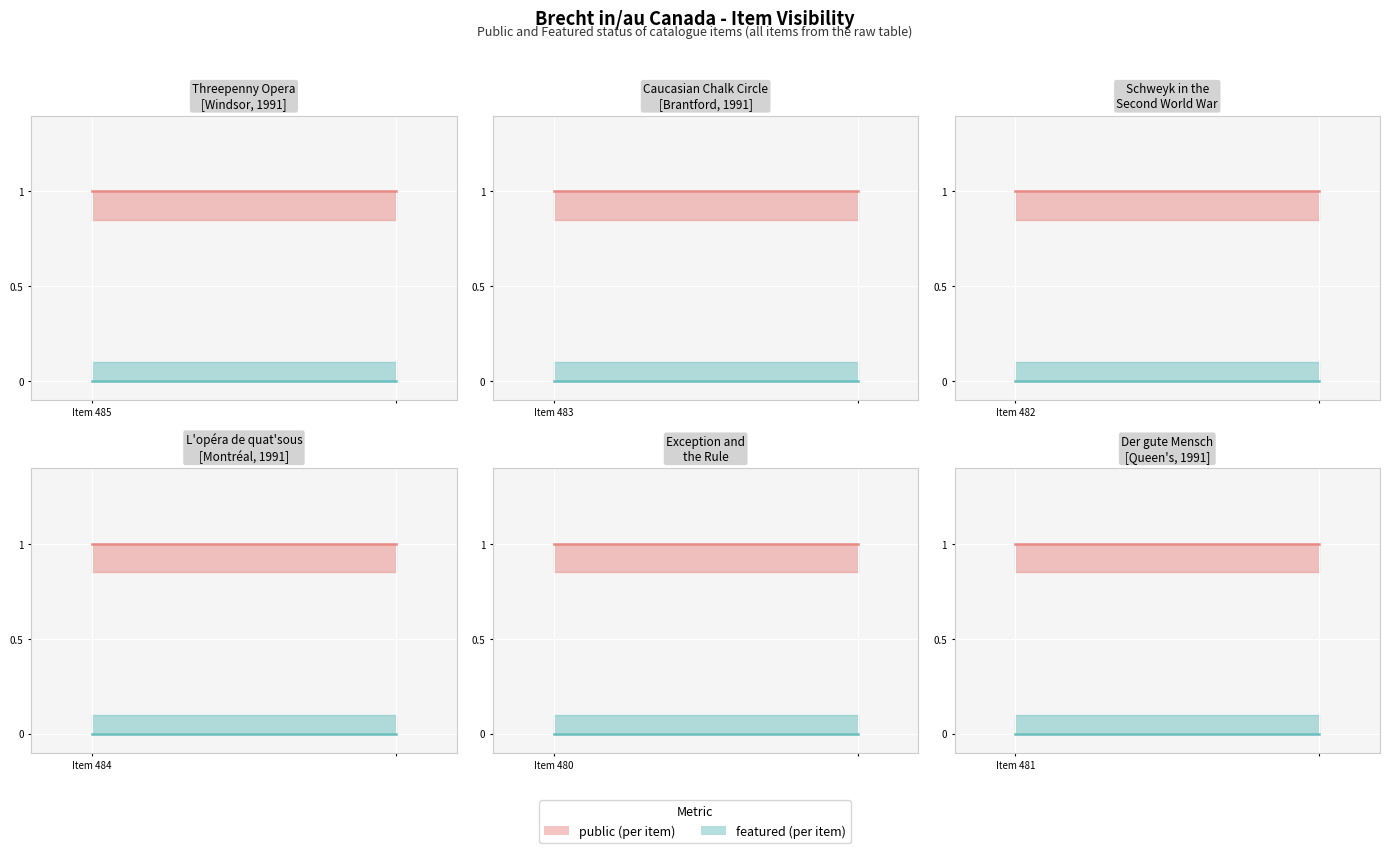

Is the value of public at 485 greater than the value of featured at 485?

Yes